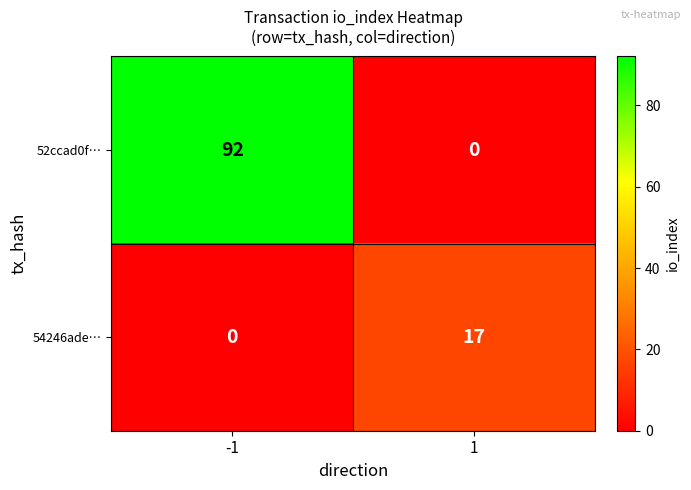

What is the maximum value shown in the chart?

92